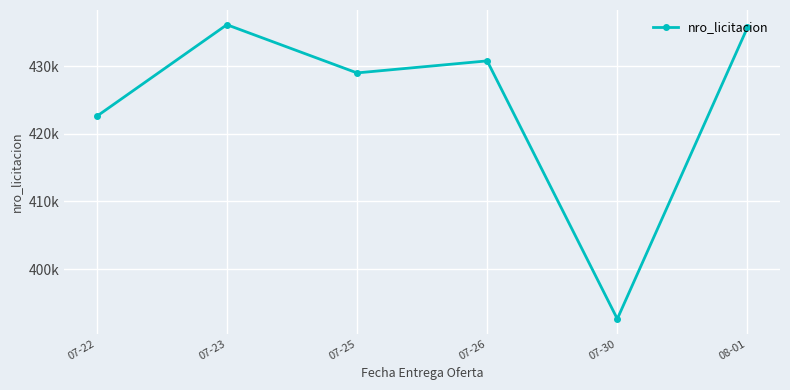

True or false: the data shows 392640.0 at 07-30.

True